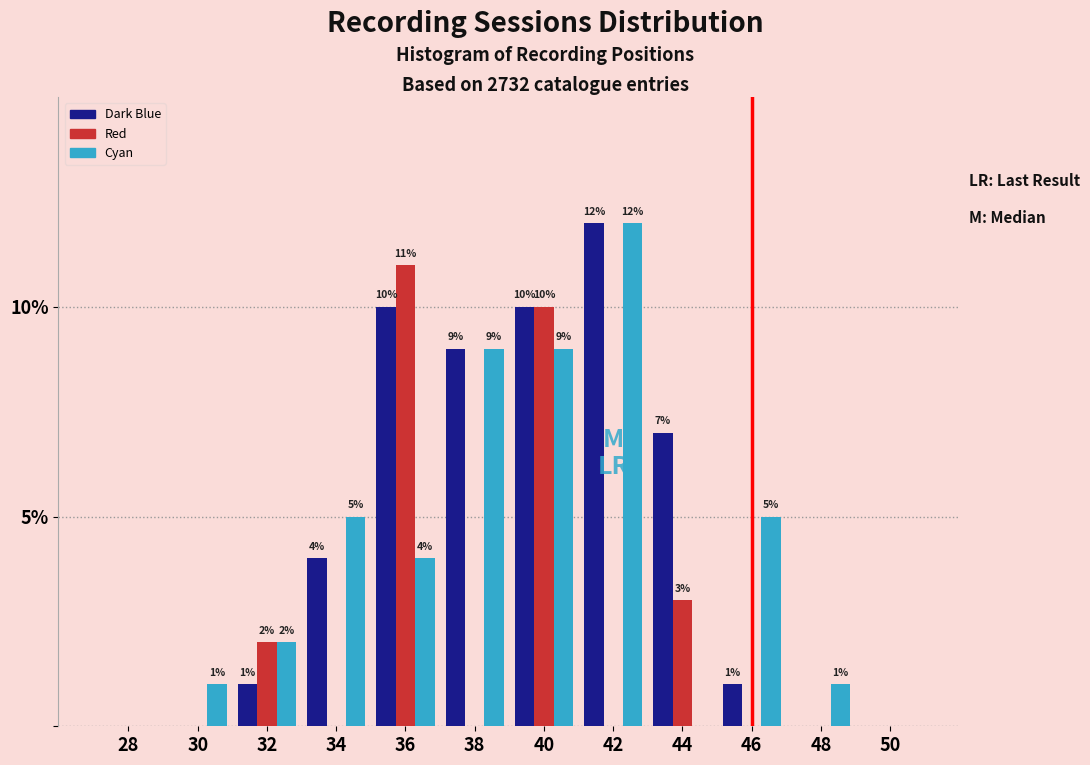

Reading left to right, extract all data points from this chart.

Dark Blue: 28=0	30=0	32=1	34=4	36=10	38=9	40=10	42=12	44=7	46=1	48=0	50=0
Red: 28=0	30=0	32=2	34=0	36=11	38=0	40=10	42=0	44=3	46=0	48=0	50=0
Cyan: 28=0	30=1	32=2	34=5	36=4	38=9	40=9	42=12	44=0	46=5	48=1	50=0